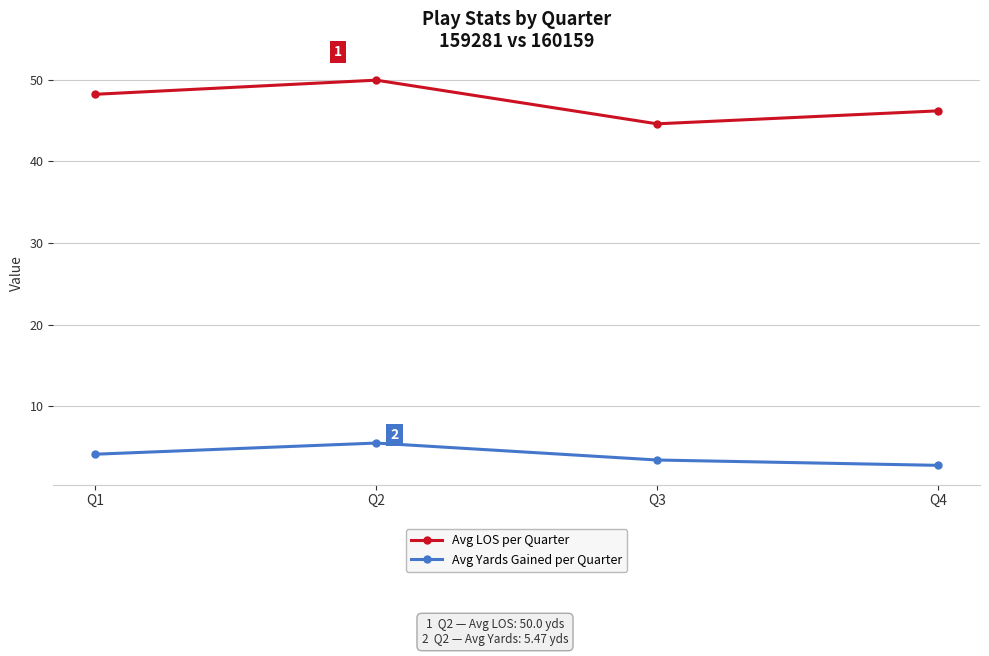

Which series has the largest total across all categories?

Avg LOS per Quarter